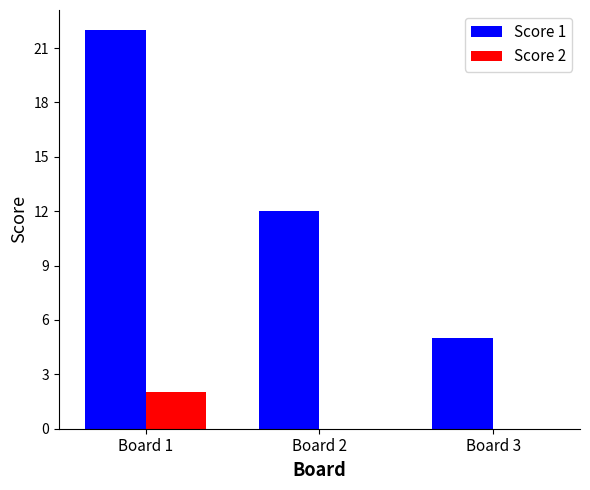

What is the spread (max minus min) of values at Board 2?

12